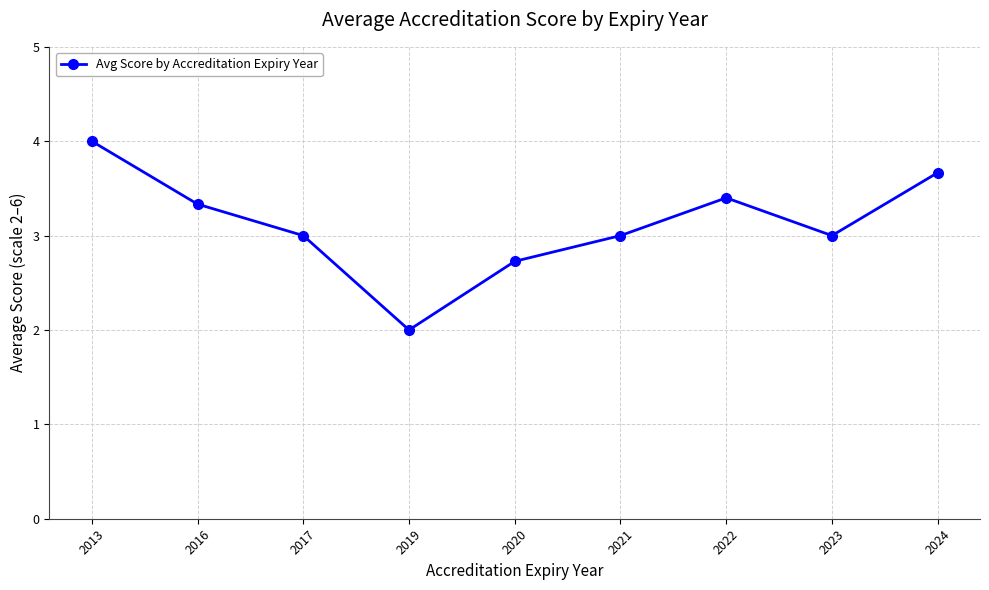

Approximately how many times larger is the value at 2024 compared to 2021?

1.2